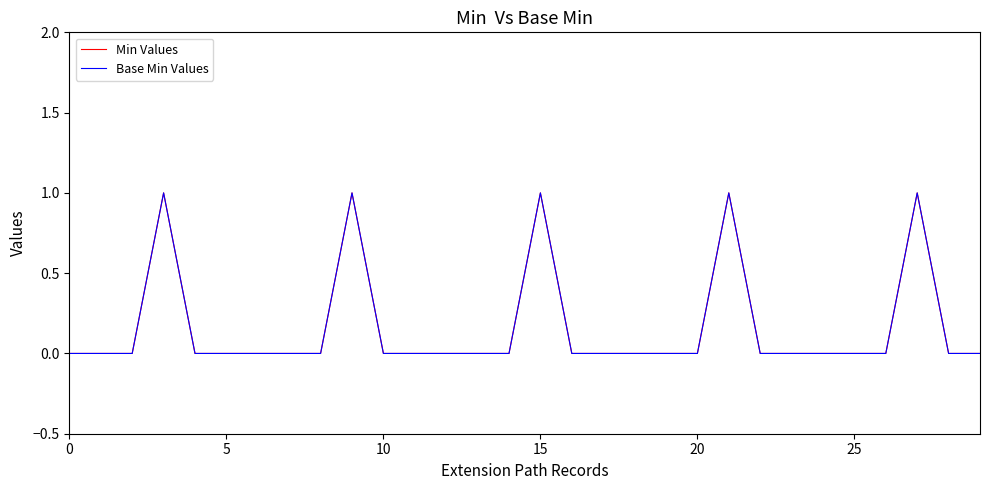

Reading left to right, what are all the values shown in this chart?

Min Values: 0	0	0	1	0	0	0	0	0	1	0	0	0	0	0	1	0	0	0	0	0	1	0	0	0	0	0	1	0	0
Base Min Values: 0	0	0	1	0	0	0	0	0	1	0	0	0	0	0	1	0	0	0	0	0	1	0	0	0	0	0	1	0	0